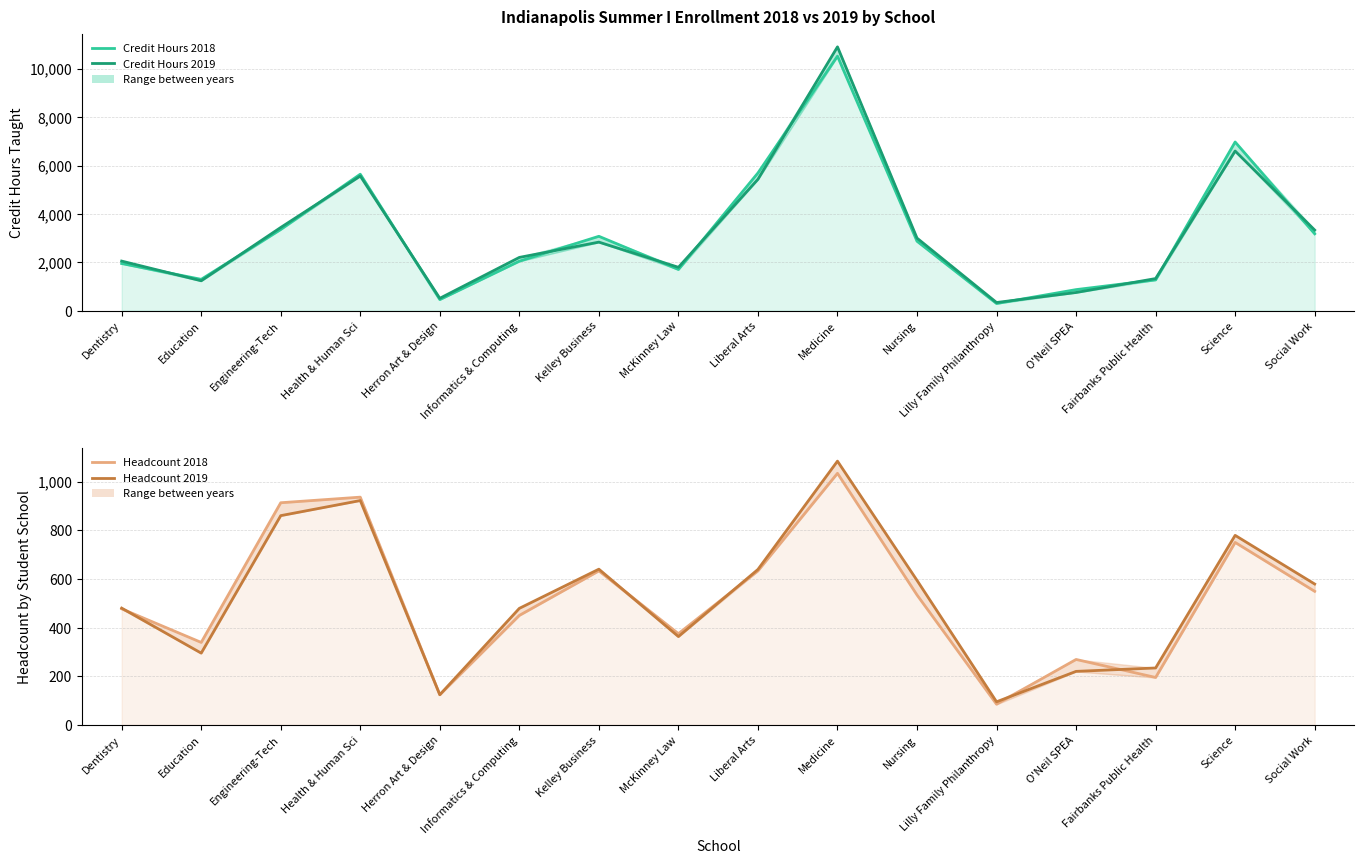

Reading left to right, transcribe all the data shown in this chart.

Credit Hours 2018: 1948	1294	3357	5642	457	2044	3074	1702	5693	10523	2870	294	869	1271	6974	3177
Credit Hours 2019: 2049	1234	3439	5566	510	2201	2833	1792	5432	10908	2999	336	750	1326	6600	3333
Headcount 2018: 477	339	913	936	124	450	633	375	633	1034	534	85	269	195	750	549
Headcount 2019: 480	295	860	922	124	479	640	363	639	1084	594	95	220	234	779	579